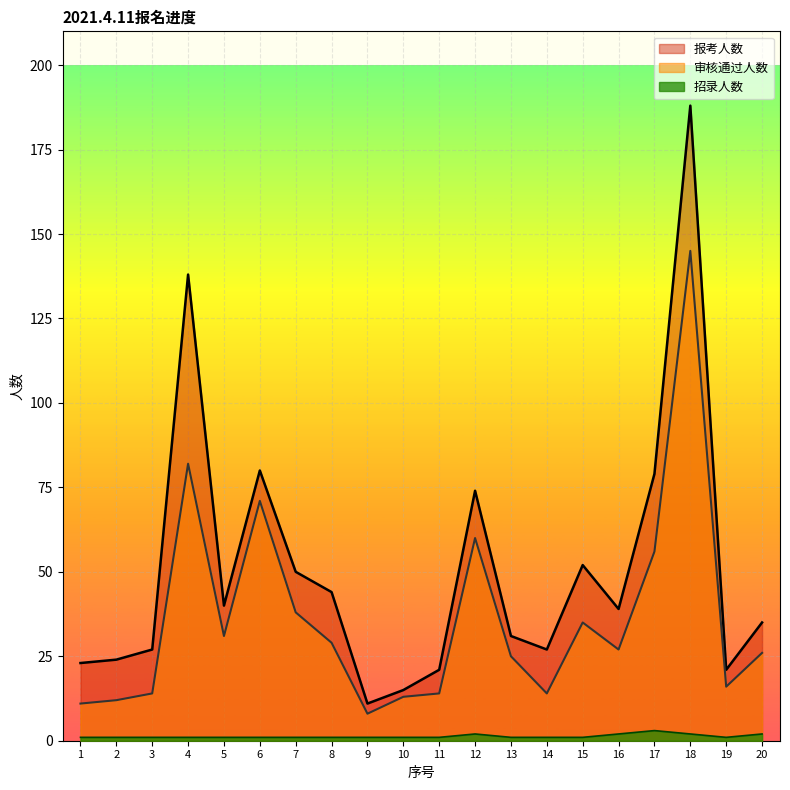

What is the difference between the highest and lowest values at 2?

23